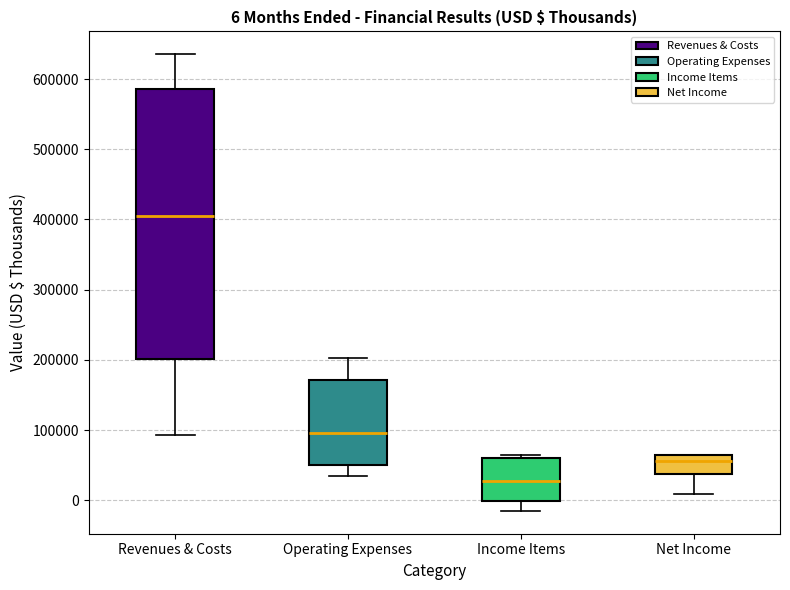

Which box is the tallest, from its lower edge to its upper edge?

Revenues & Costs